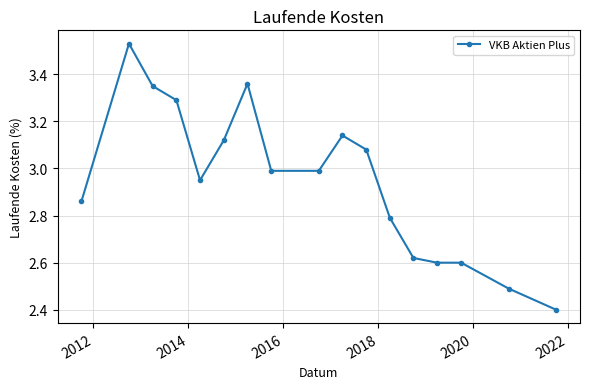

True or false: the data has more than 0 interior local peaks.

True